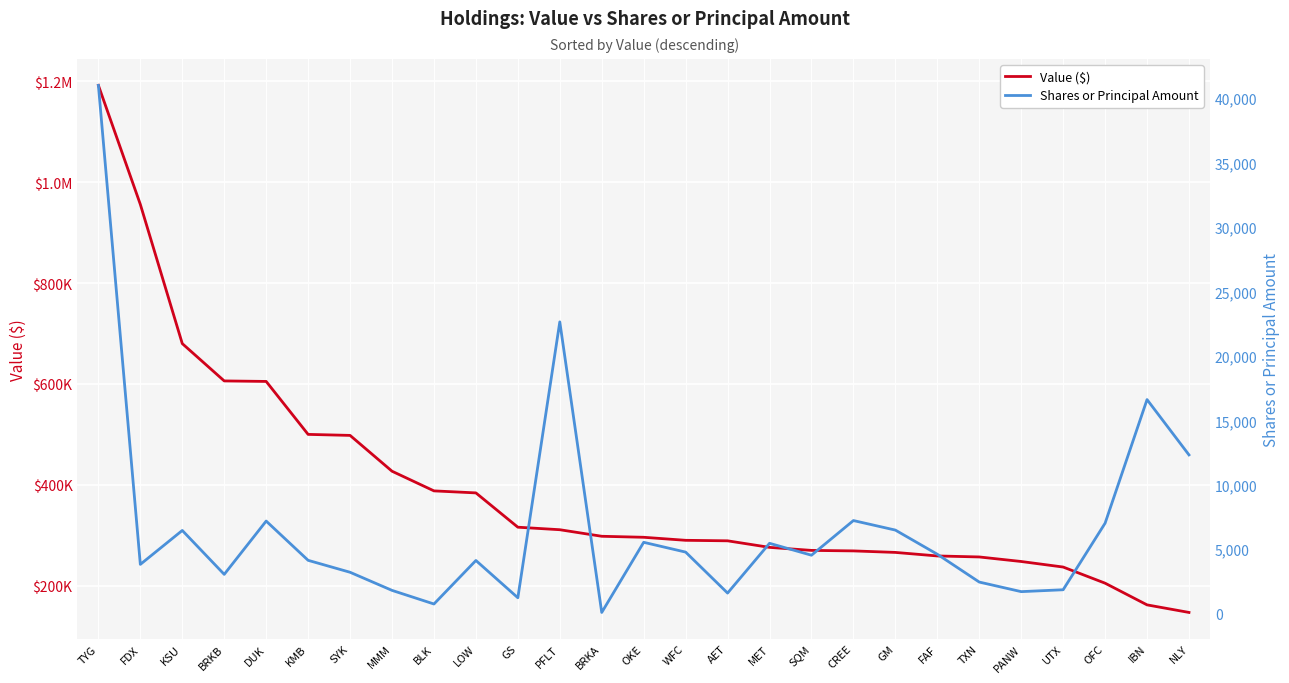

At which category does the chart reach its minimum across all series?

BRKA